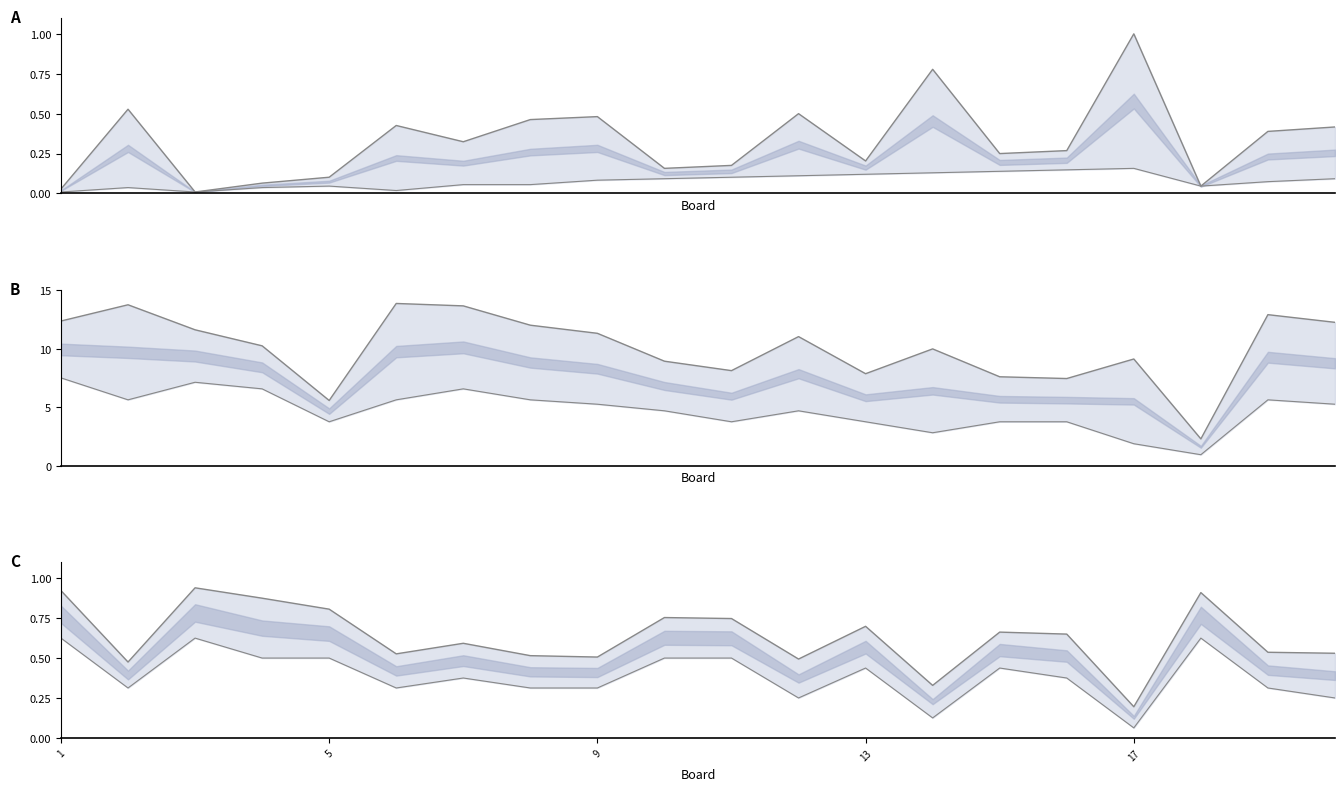

What is the difference between the Rating White lower values at 17 and 8?

4.3